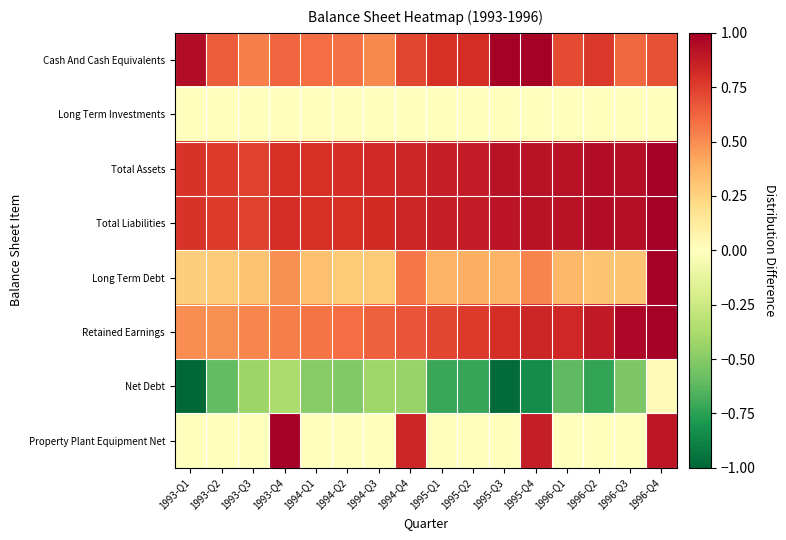

Which category has the highest value across all series?

1995-Q3